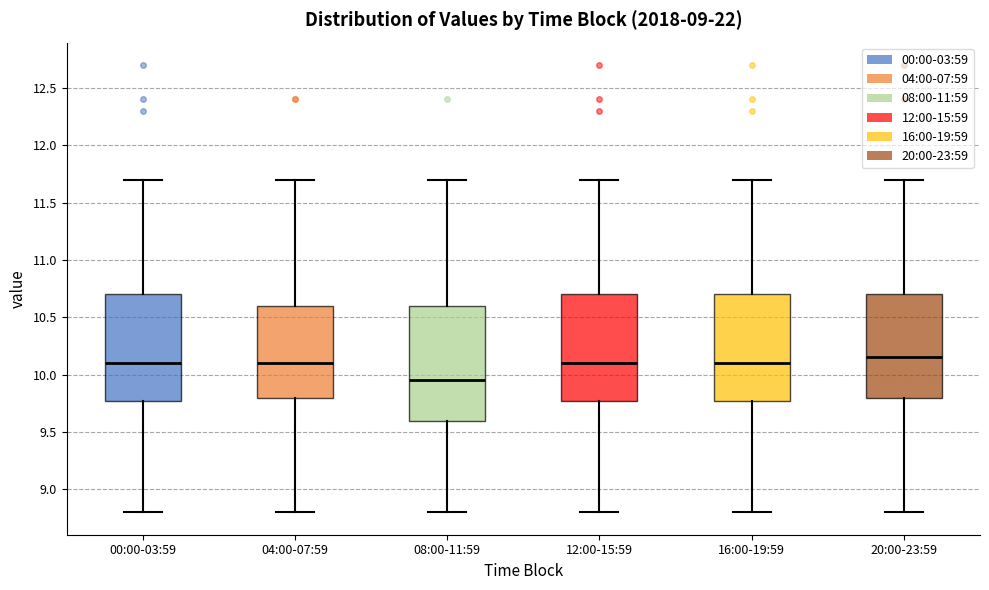

Which box has the lowest median line?

08:00-11:59